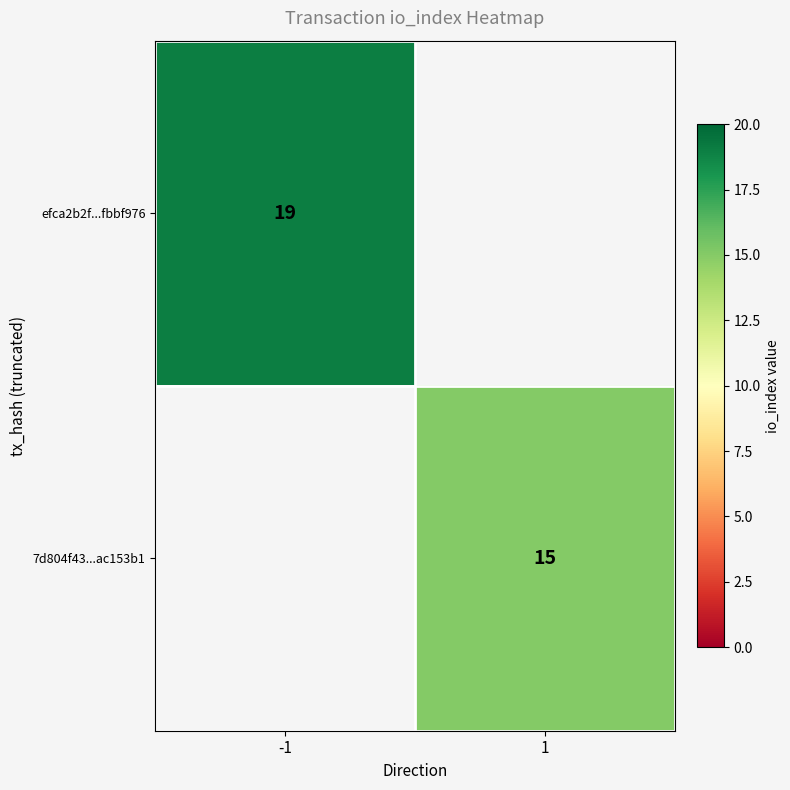

Is the value of efca2b2f...fbbf976 at -1 greater than the value of 7d804f43...ac153b1 at 1?

Yes